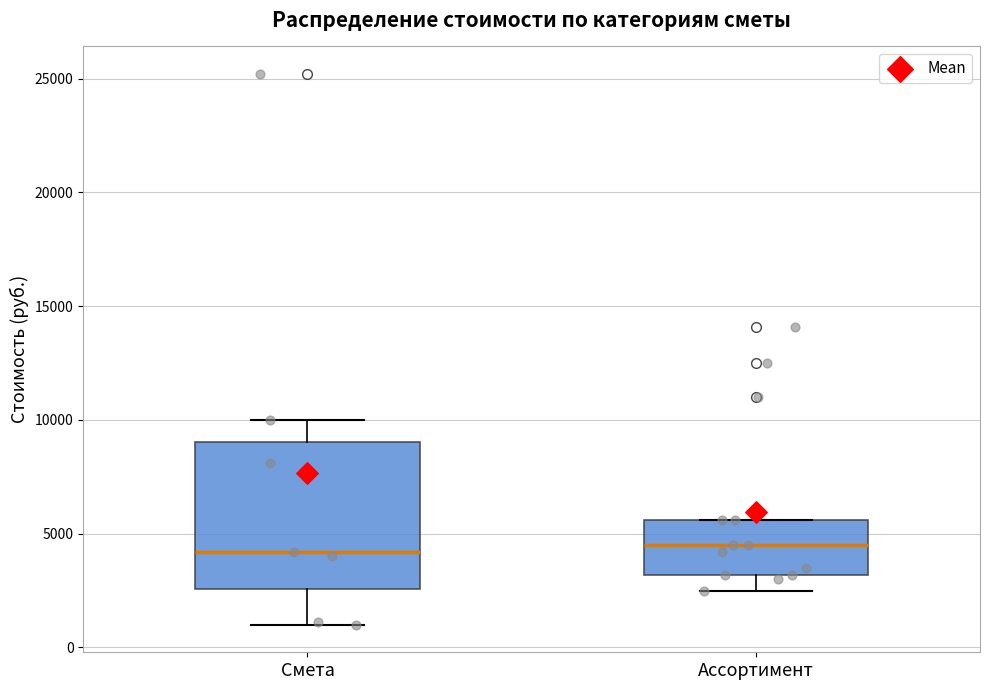

Reading left to right, read every box against the y-axis: the position of its median line, the range the box covers, and the ends of its whiskers. The values are not printed on the chart, so give them approximately, as read against the axis.

Смета: median 4000, box 2500 to 9000, whiskers 1000 to 10000
Ассортимент: median 4500, box 3000 to 5500, whiskers 2500 to 5500